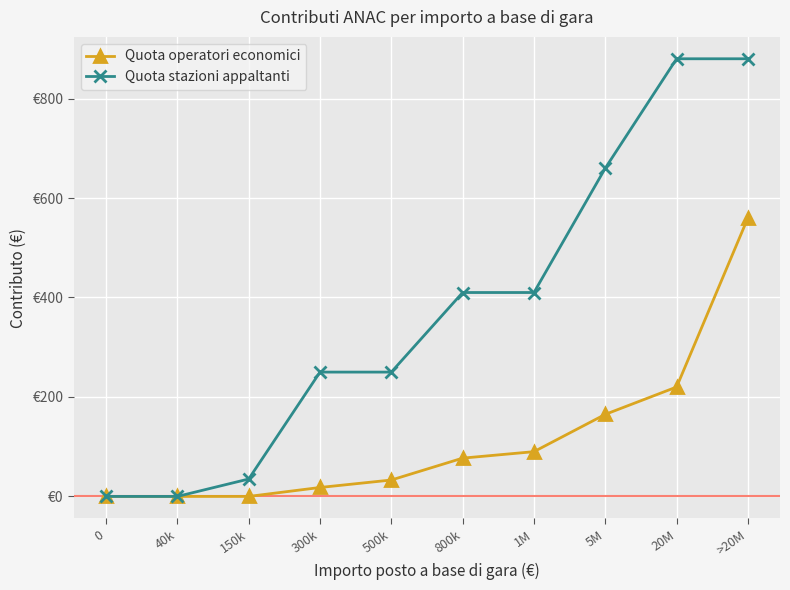

What are all the series names shown in the legend?

Quota operatori economici, Quota stazioni appaltanti